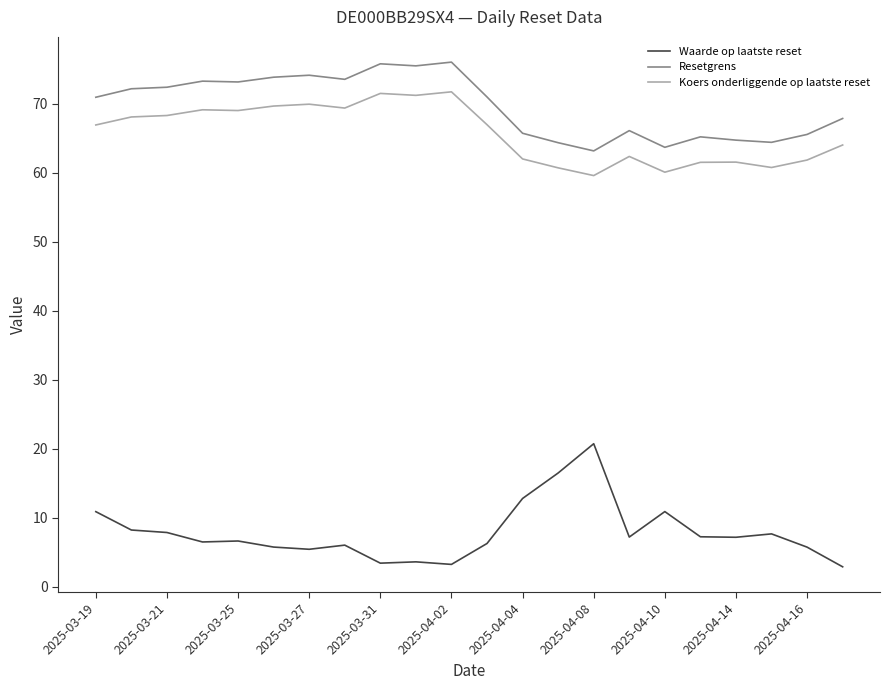

What is the maximum value for Koers onderliggende op laatste reset?

71.7